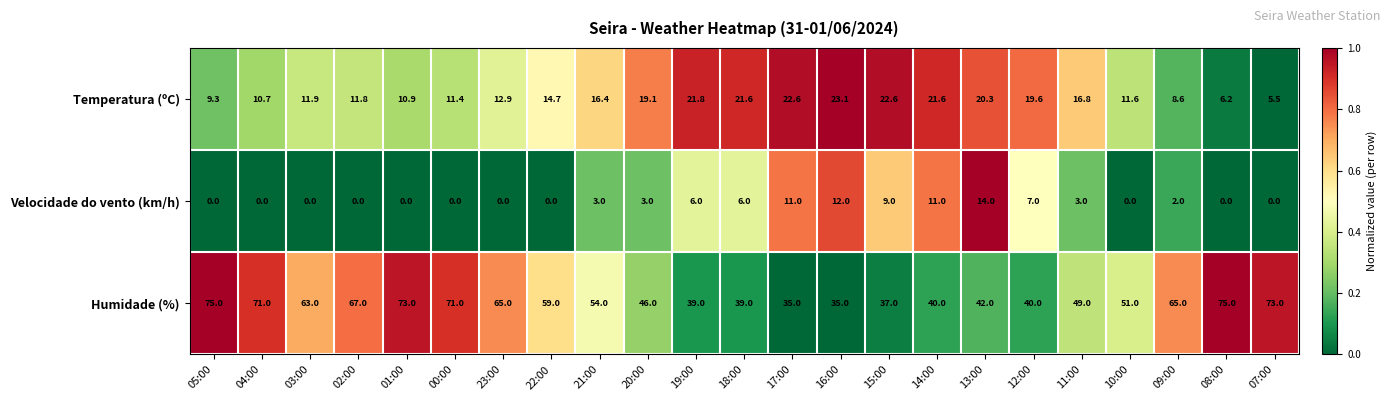

Between 23:00 and 20:00, which series saw the biggest shift?

Humidade (%)